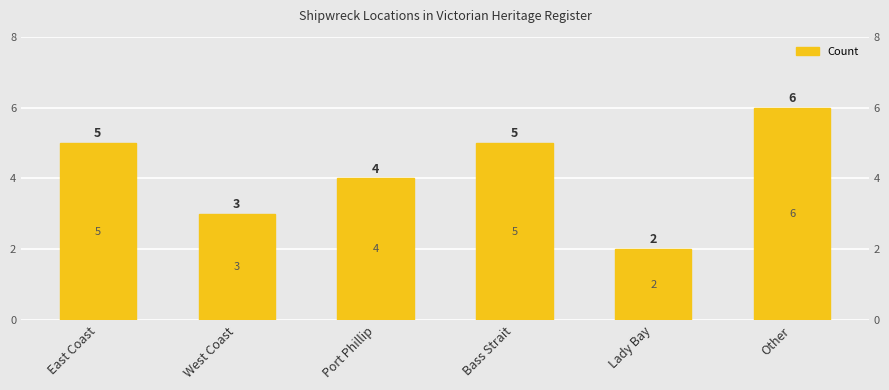

Reading left to right, transcribe all the data shown in this chart.

East Coast=5	West Coast=3	Port Phillip=4	Bass Strait=5	Lady Bay=2	Other=6